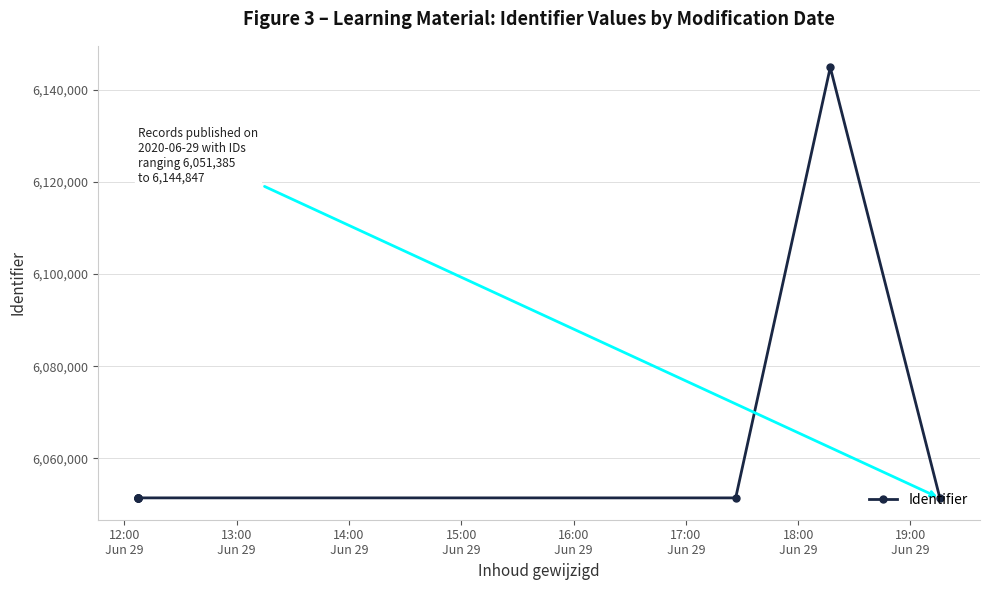

At which label is the value closest to 6098116?

16:00
Jun 29